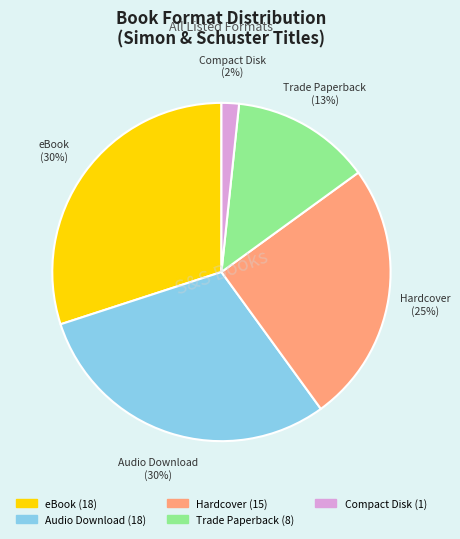

How many segments does this pie chart have?

5